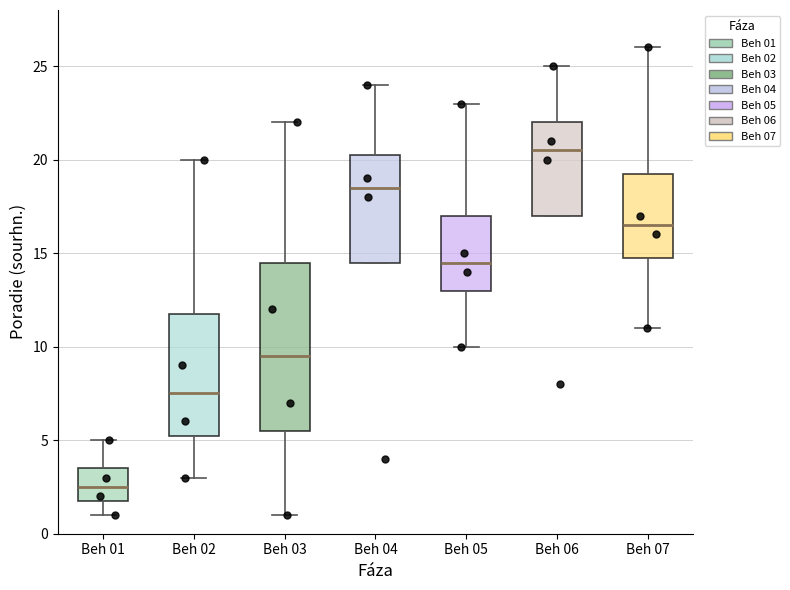

Reading left to right, read every box against the y-axis: the position of its median line, the range the box covers, and the ends of its whiskers. The values are not printed on the chart, so give them approximately, as read against the axis.

Beh 01: median 2.5, box 2.0 to 3.5, whiskers 1.0 to 5.0
Beh 02: median 7.5, box 5.5 to 12.0, whiskers 3.0 to 20.0
Beh 03: median 9.5, box 5.5 to 14.5, whiskers 1.0 to 22.0
Beh 04: median 18.5, box 14.5 to 20.5, whiskers 14.5 to 24.0
Beh 05: median 14.5, box 13.0 to 17.0, whiskers 10.0 to 23.0
Beh 06: median 20.5, box 17.0 to 22.0, whiskers 17.0 to 25.0
Beh 07: median 16.5, box 15.0 to 19.5, whiskers 11.0 to 26.0